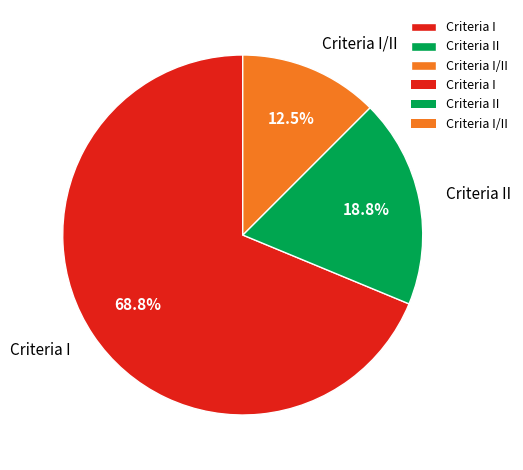

Which has a higher value, Criteria II or Criteria I/II?

Criteria II